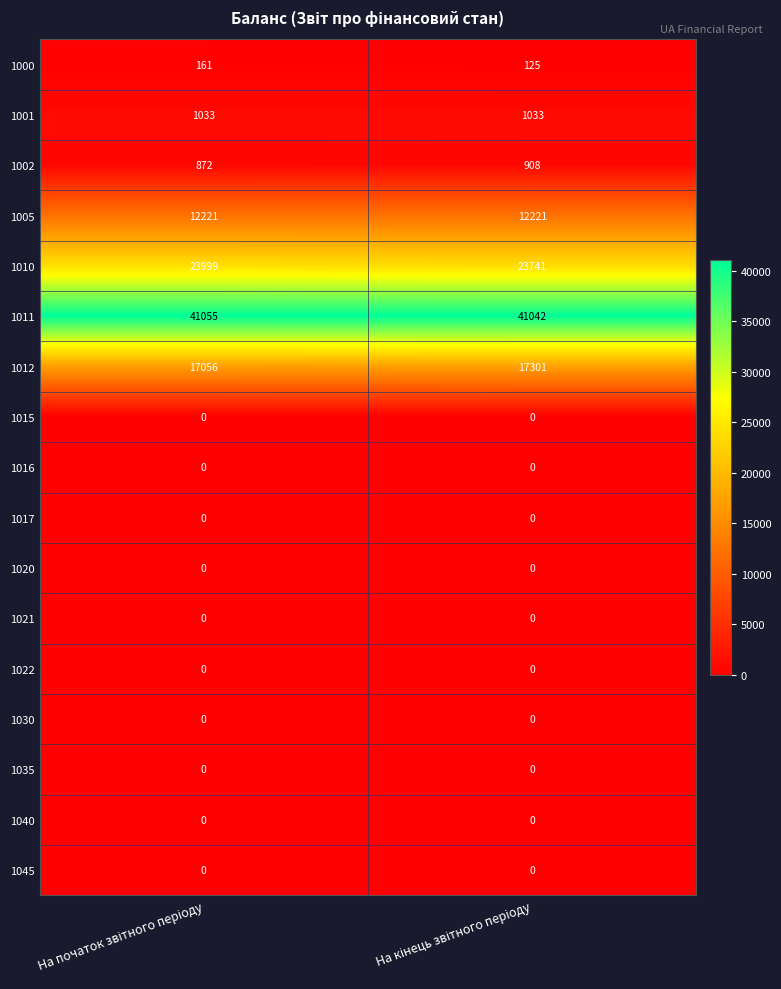

What is the sum of all 1002 values?

1780